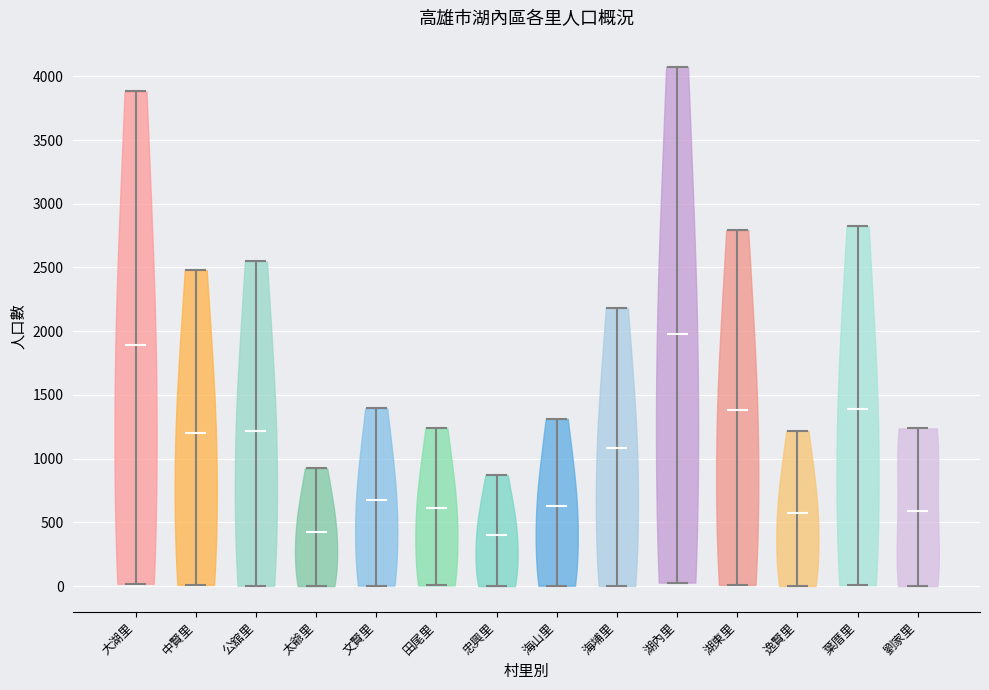

Reading left to right, read every violin against the y-axis: where its median line is, and the lowest and highest points it reaches. The values are not printed on the chart, so give them approximately, as read against the axis.

大湖里: median line 1900, lowest point 0, highest point 3900
中賢里: median line 1200, lowest point 0, highest point 2500
公舘里: median line 1200, lowest point 0, highest point 2550
太爺里: median line 450, lowest point 0, highest point 900
文賢里: median line 650, lowest point 0, highest point 1400
田尾里: median line 600, lowest point 0, highest point 1250
忠興里: median line 400, lowest point 0, highest point 850
海山里: median line 650, lowest point 0, highest point 1300
海埔里: median line 1100, lowest point 0, highest point 2200
湖內里: median line 2000, lowest point 50, highest point 4100
湖東里: median line 1400, lowest point 0, highest point 2800
逸賢里: median line 600, lowest point 0, highest point 1200
葉厝里: median line 1400, lowest point 0, highest point 2800
劉家里: median line 600, lowest point 0, highest point 1250